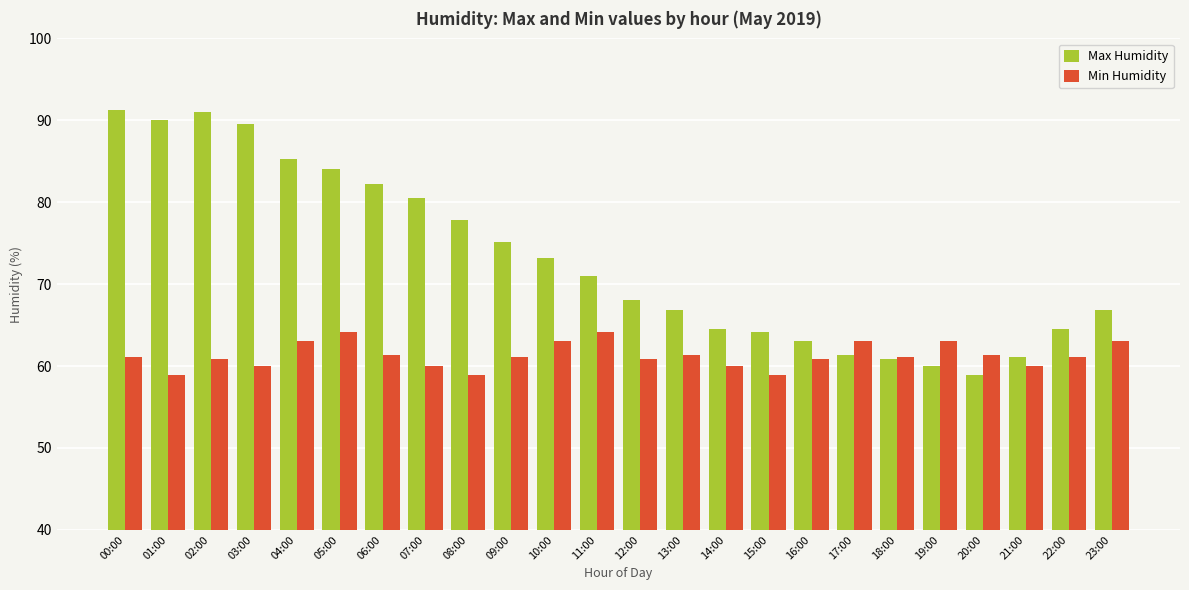

What is the label of the 12th bar from the right?

12:00